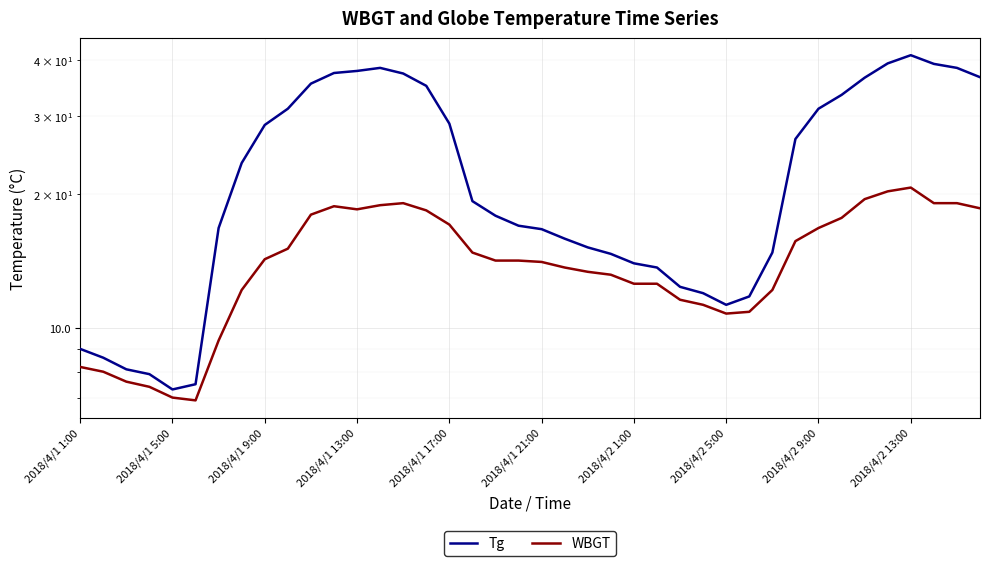

Count the number of data series in this chart.

2